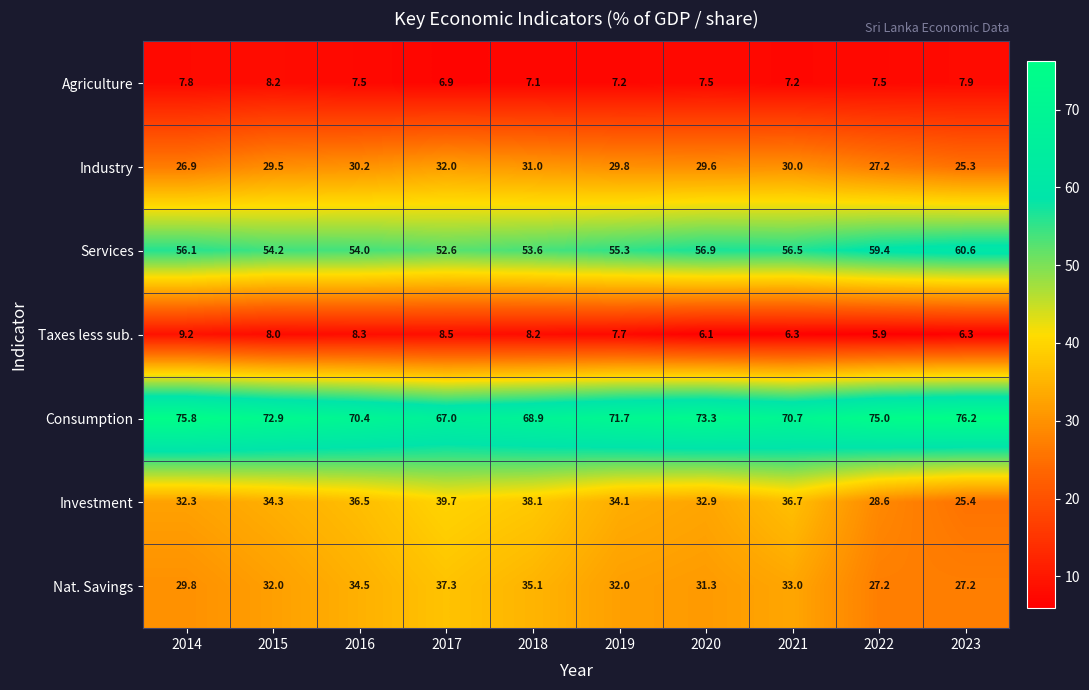

The Taxes less sub. series shows 5.9 at 2022. True or false?

True